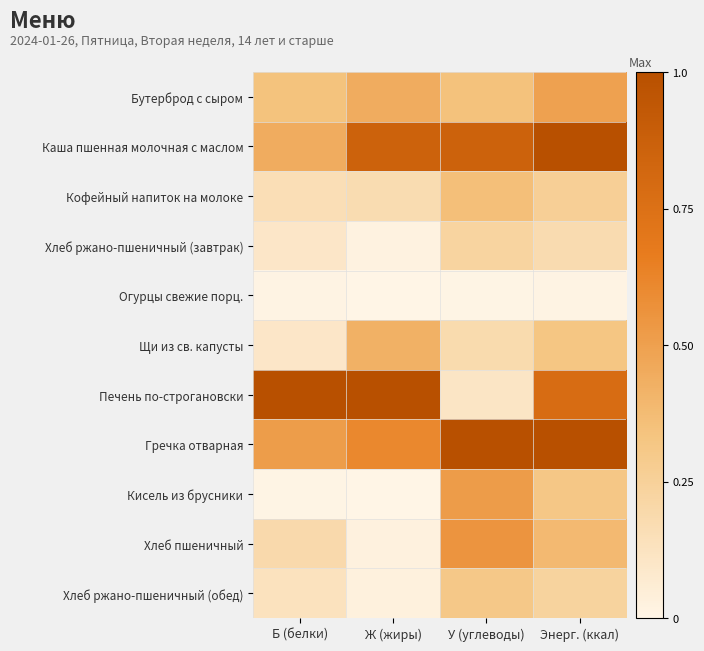

Reading left to right, list all the values displayed in this chart.

Бутерброд с сыром: Б (белки)=0.3	Ж (жиры)=0.4	У (углеводы)=0.3	Энерг. (ккал)=0.5
Каша пшенная молочная с маслом: Б (белки)=0.4	Ж (жиры)=0.9	У (углеводы)=0.9	Энерг. (ккал)=1.0
Кофейный напиток на молоке: Б (белки)=0.2	Ж (жиры)=0.2	У (углеводы)=0.4	Энерг. (ккал)=0.3
Хлеб ржано-пшеничный (завтрак): Б (белки)=0.1	Ж (жиры)=0.0	У (углеводы)=0.2	Энерг. (ккал)=0.2
Огурцы свежие порц.: Б (белки)=0.0	Ж (жиры)=0.0	У (углеводы)=0.0	Энерг. (ккал)=0.0
Щи из св. капусты: Б (белки)=0.1	Ж (жиры)=0.4	У (углеводы)=0.2	Энерг. (ккал)=0.3
Печень по-строгановски: Б (белки)=1.0	Ж (жиры)=1.0	У (углеводы)=0.1	Энерг. (ккал)=0.8
Гречка отварная: Б (белки)=0.5	Ж (жиры)=0.6	У (углеводы)=1.0	Энерг. (ккал)=1.0
Кисель из брусники: Б (белки)=0.0	Ж (жиры)=0.0	У (углеводы)=0.5	Энерг. (ккал)=0.3
Хлеб пшеничный: Б (белки)=0.2	Ж (жиры)=0.0	У (углеводы)=0.6	Энерг. (ккал)=0.4
Хлеб ржано-пшеничный (обед): Б (белки)=0.1	Ж (жиры)=0.0	У (углеводы)=0.3	Энерг. (ккал)=0.2